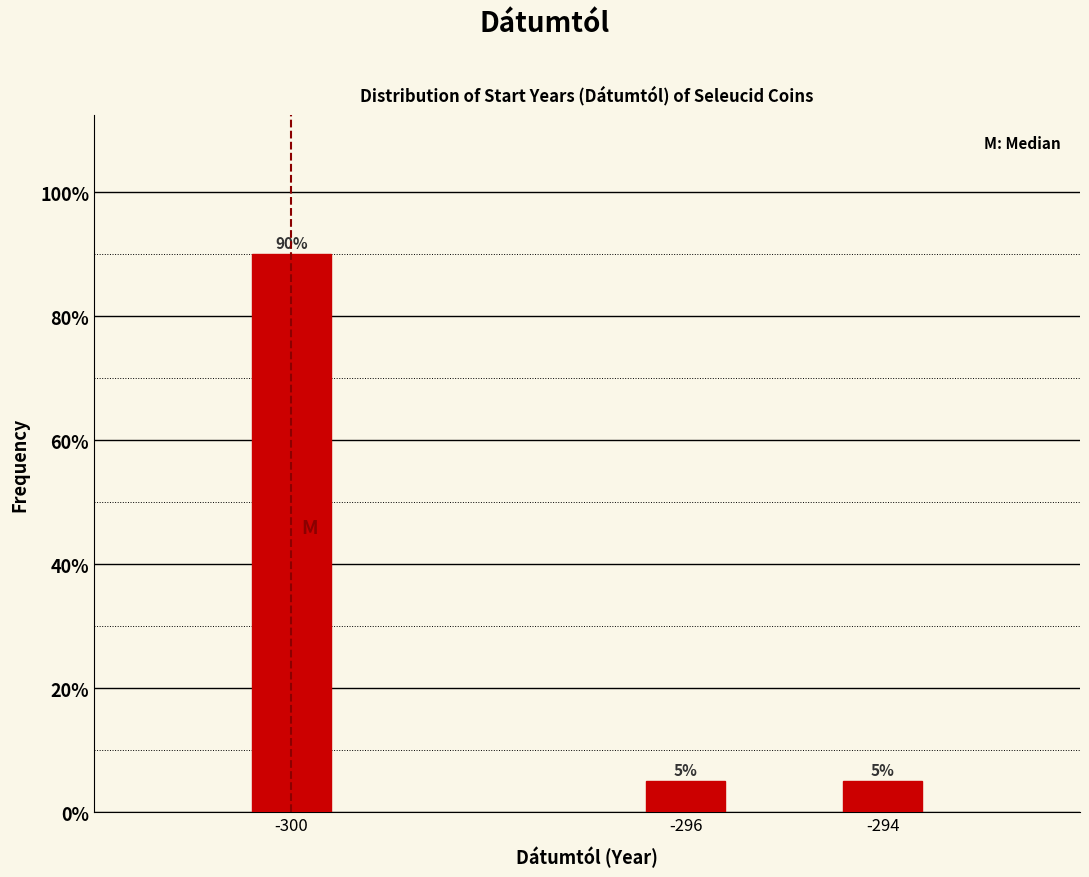

Reading right to left, list all the values displayed in this chart.

5	5	90